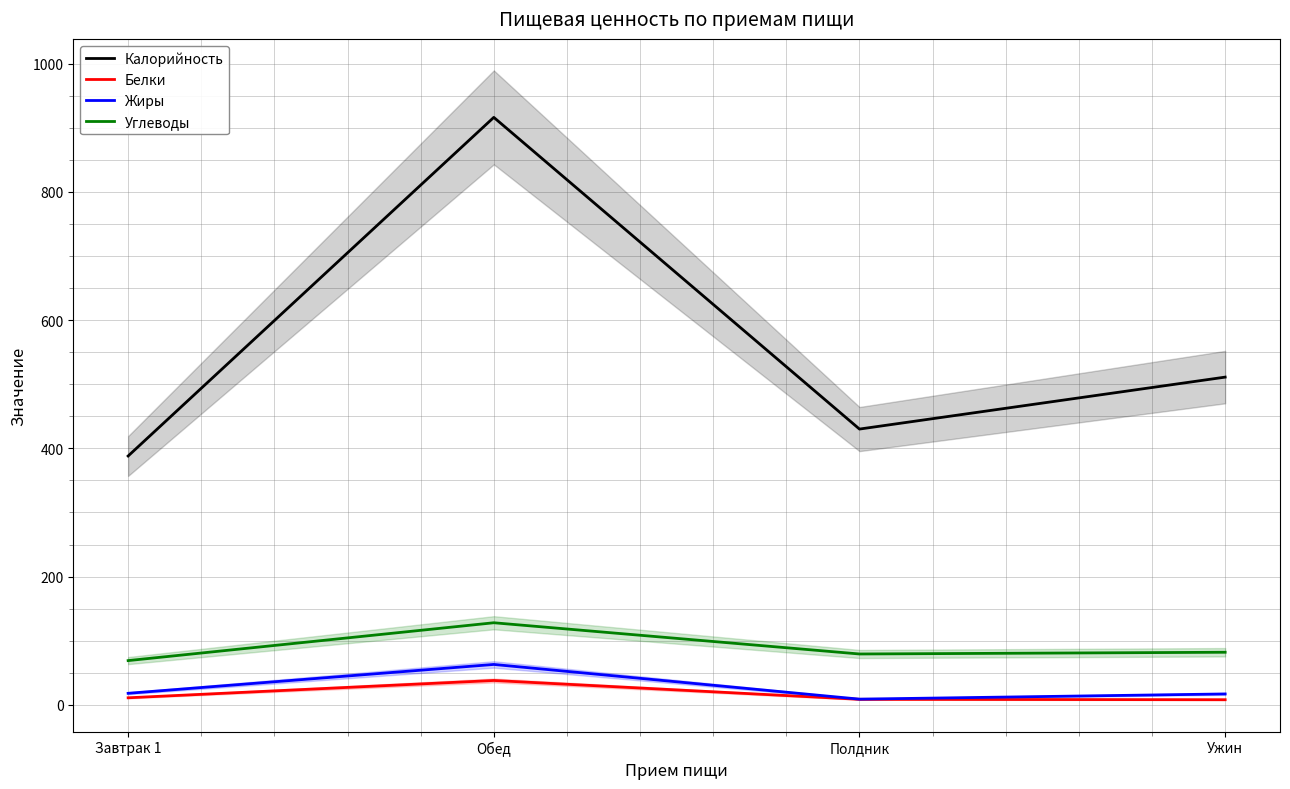

At which label does Калорийность reach its minimum?

Завтрак 1